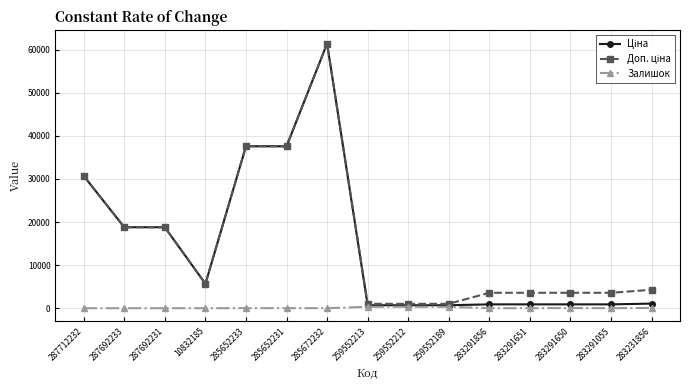

At which category is the sum across all series the highest?

285672232